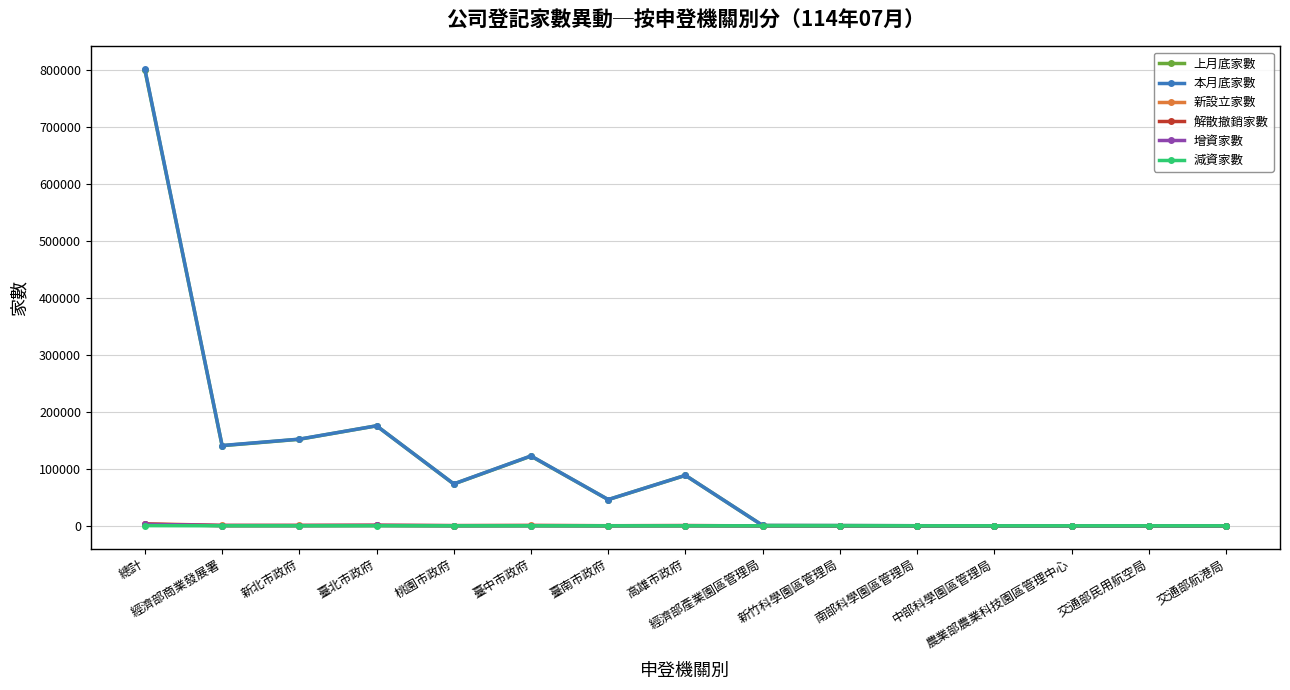

Where is the first local minimum for 上月底家數?

經濟部商業發展署